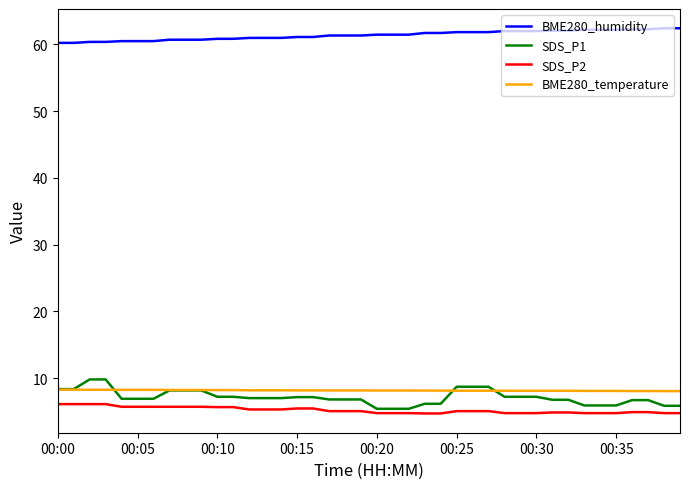

What is the sum of all BME280_temperature values?

326.1